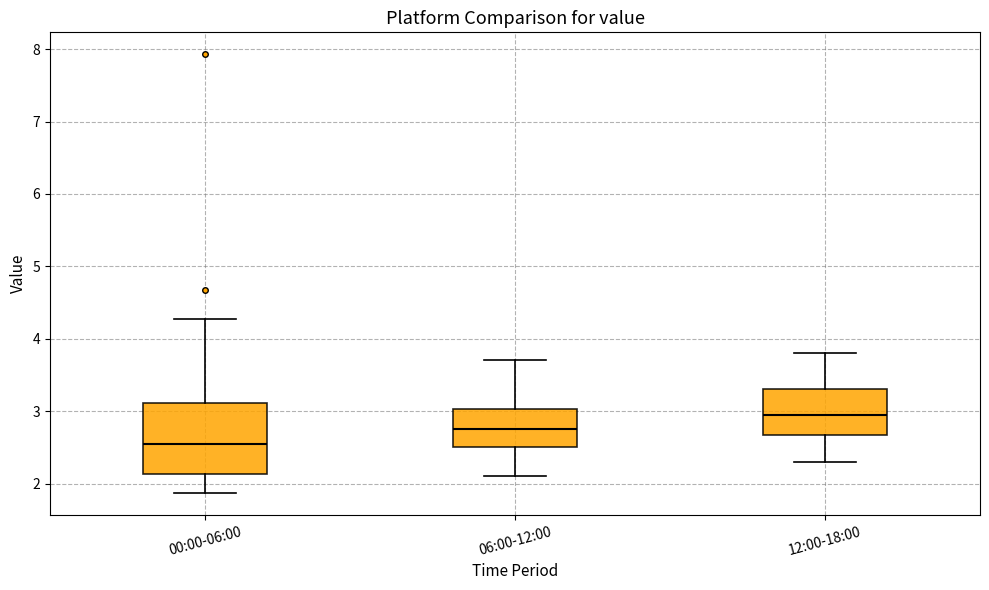

Reading left to right, read every box against the y-axis: the position of its median line, the range the box covers, and the ends of its whiskers. The values are not printed on the chart, so give them approximately, as read against the axis.

00:00-06:00: median 2.6, box 2.1 to 3.1, whiskers 1.9 to 4.3
06:00-12:00: median 2.8, box 2.5 to 3.0, whiskers 2.1 to 3.7
12:00-18:00: median 3.0, box 2.7 to 3.3, whiskers 2.3 to 3.8